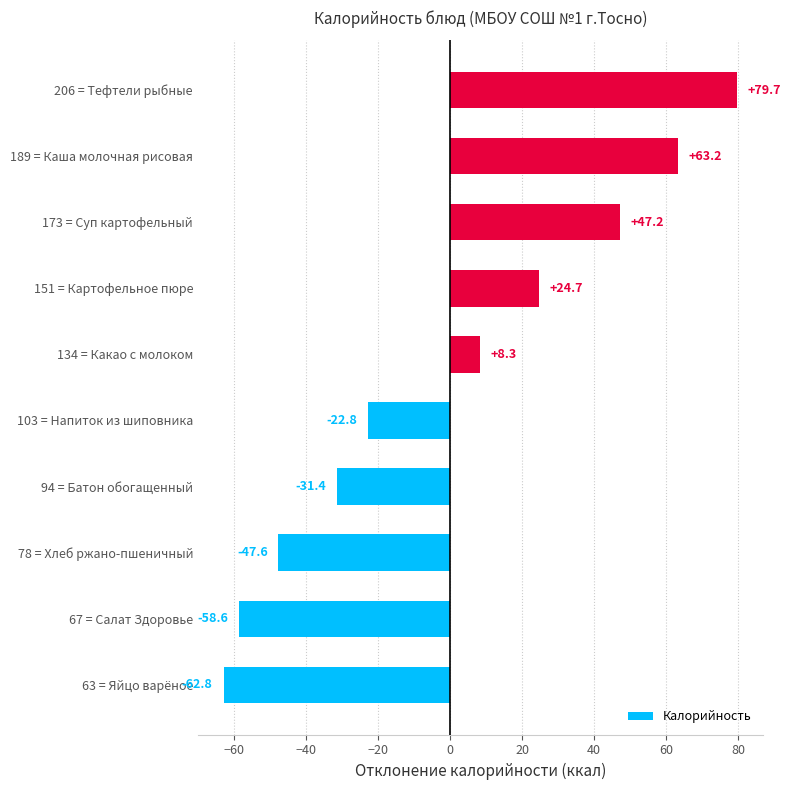

Reading bottom to top, transcribe all the data shown in this chart.

63 = Яйцо варёное=-62.8	67 = Салат Здоровье=-58.6	78 = Хлеб ржано-пшеничный=-47.6	94 = Батон обогащенный=-31.4	103 = Напиток из шиповника=-22.8	134 = Какао с молоком=8.3	151 = Картофельное пюре=24.7	173 = Суп картофельный=47.2	189 = Каша молочная рисовая=63.2	206 = Тефтели рыбные=79.7